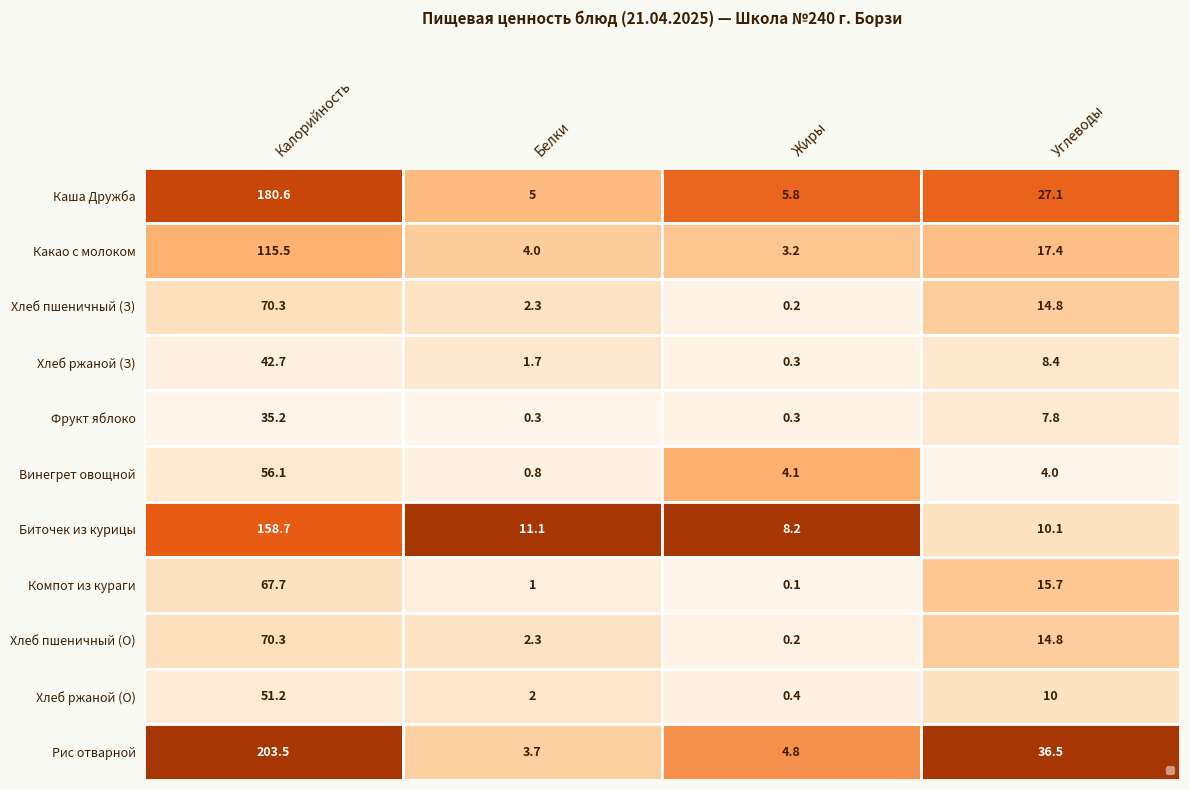

Between Калорийность and Жиры, which series saw the biggest shift?

Рис отварной